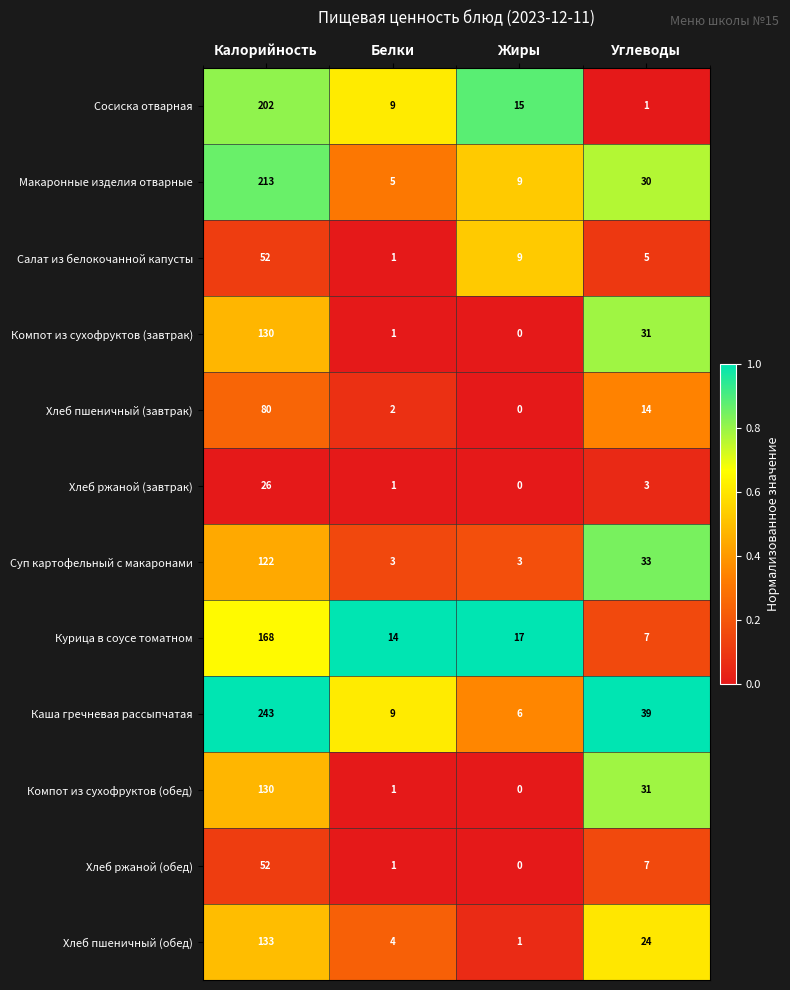

Which category has the highest value across all series?

Калорийность